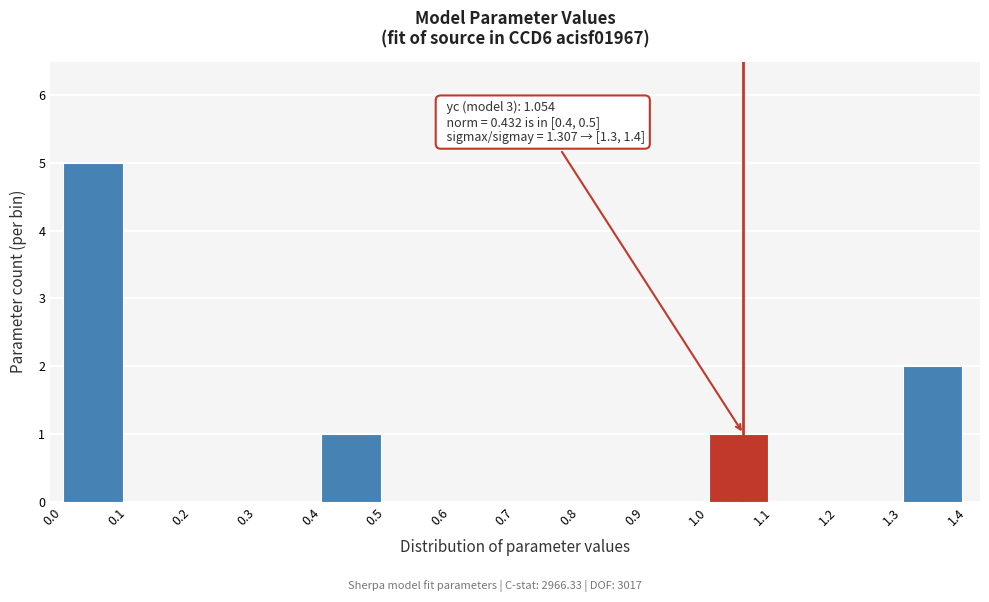

Over which range of the x-axis is the bar tallest?

0.0 to 0.1